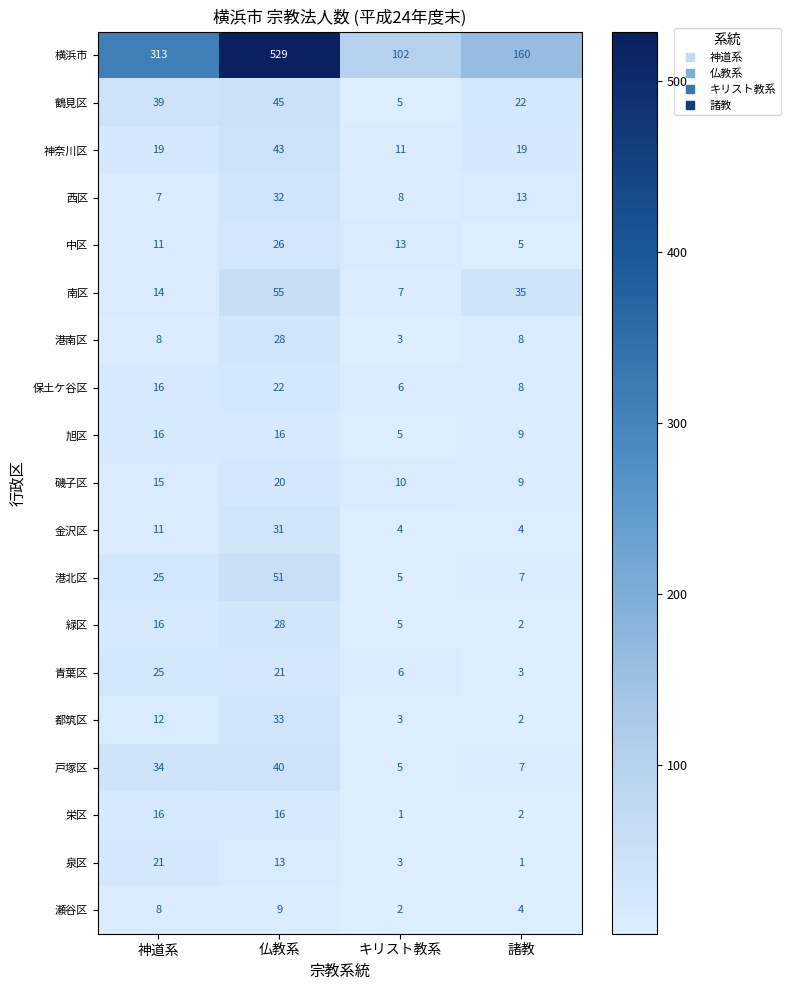

The value of 中区 at キリスト教系 is 4. True or false?

False